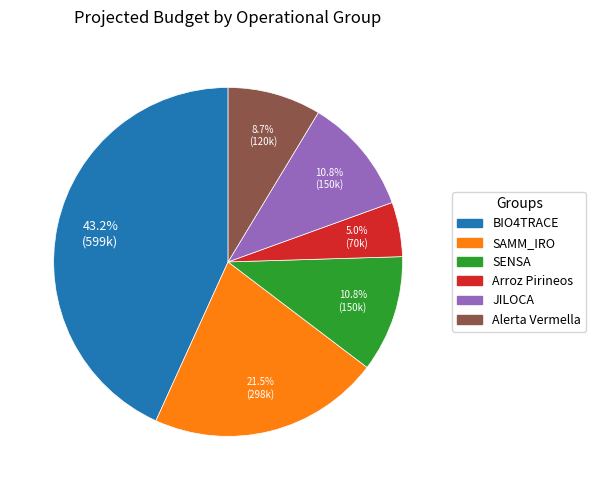

The Alerta Vermella slice represents 9% of the pie. True or false?

True